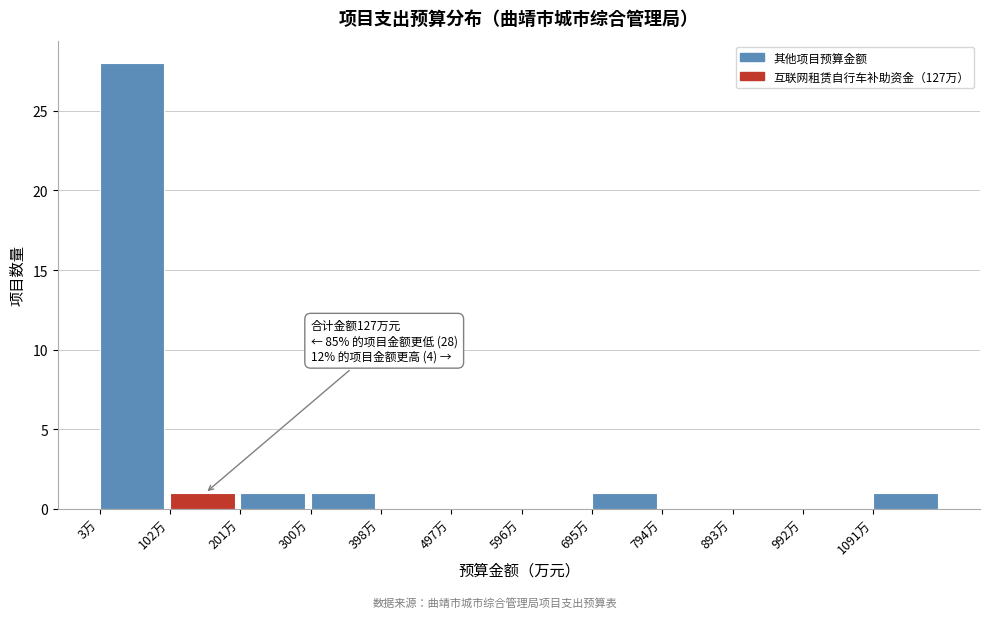

Over which range of the x-axis is the bar tallest?

0 to 100